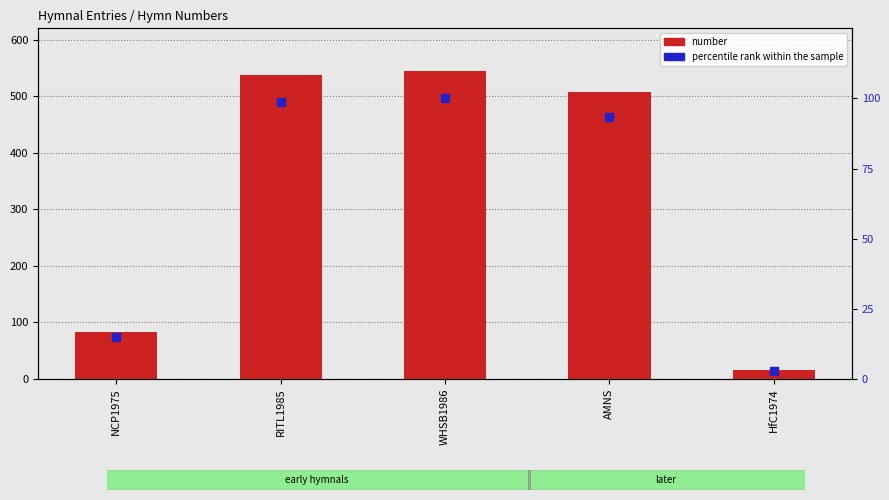

Which series reaches the maximum Y coordinate?

number